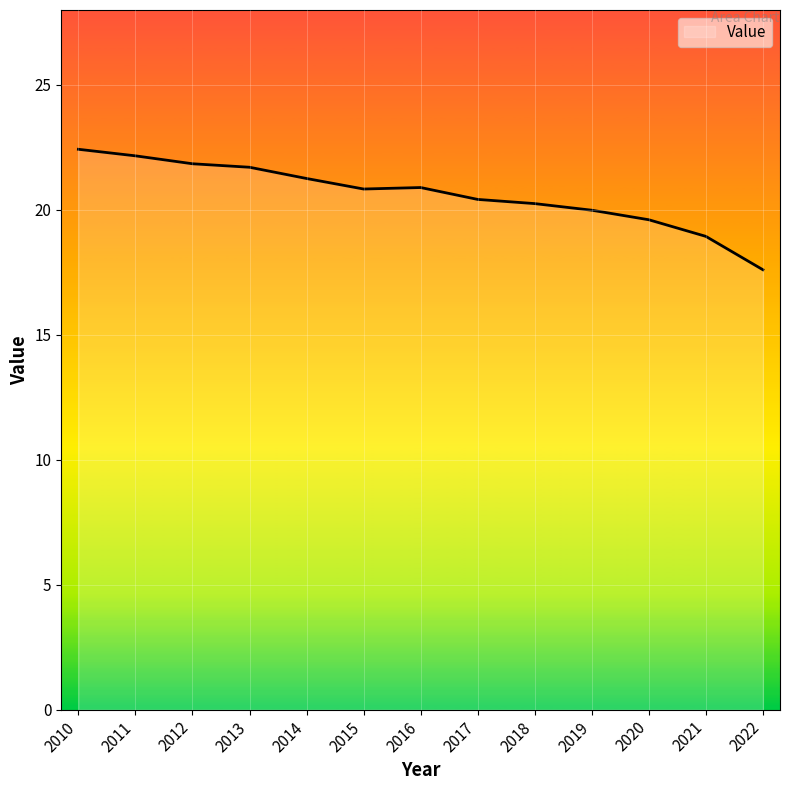

What value does the data have at 2013?

21.7